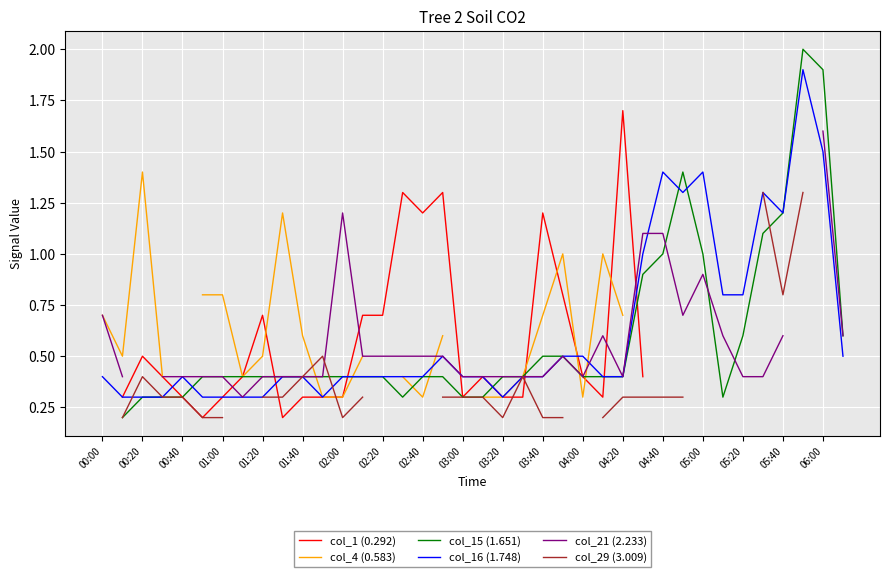

The value of col_16 (1.748) at 03:40 is 0.2. True or false?

False